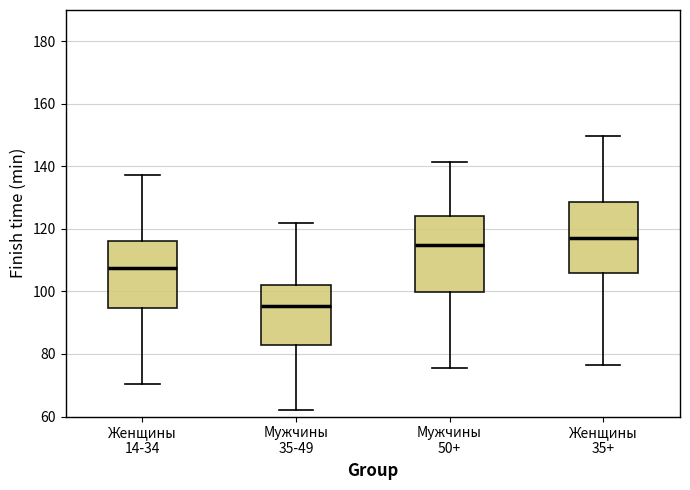

Where is the upper edge of the box for Мужчины 50+ on the y-axis? The values are not printed on the chart, so give them approximately, as read against the axis.

124